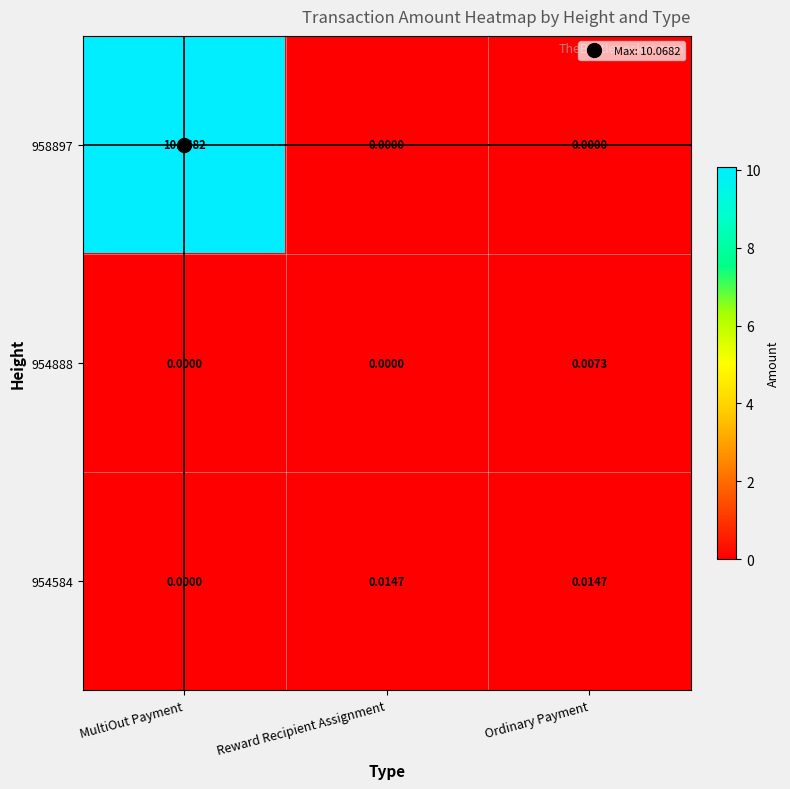

Is the value of 954584 at Ordinary Payment greater than the value of 954888 at Ordinary Payment?

Yes